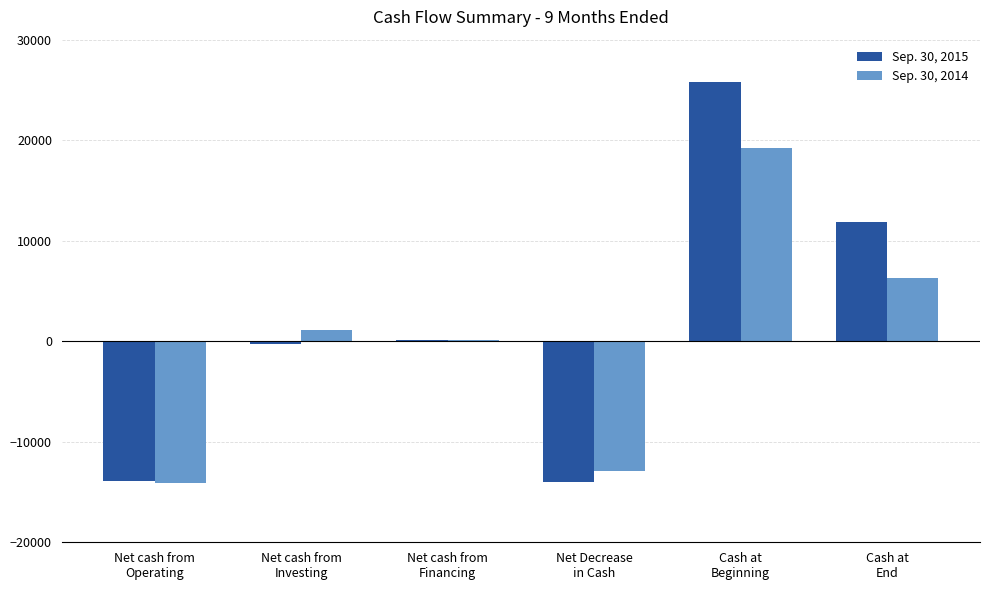

Are the bars horizontal?

No